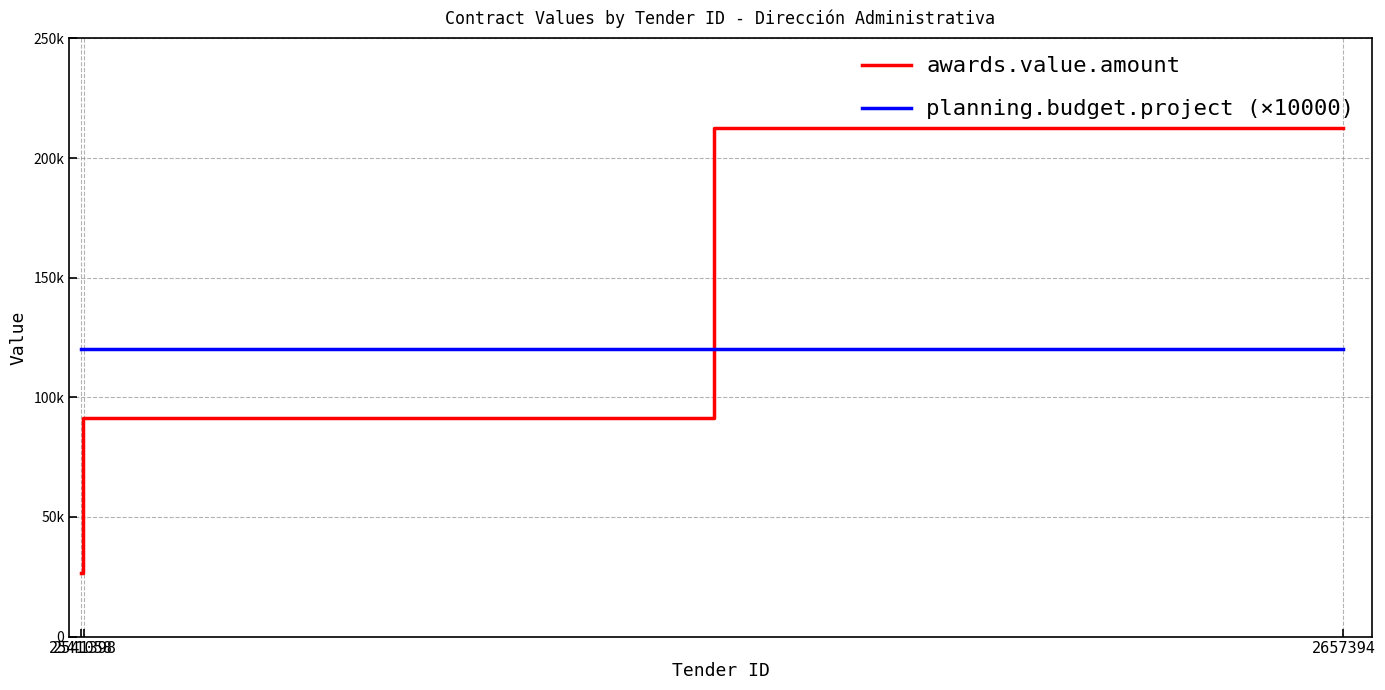

Which series changed the most between 2657394 and 2541398?

awards.value.amount